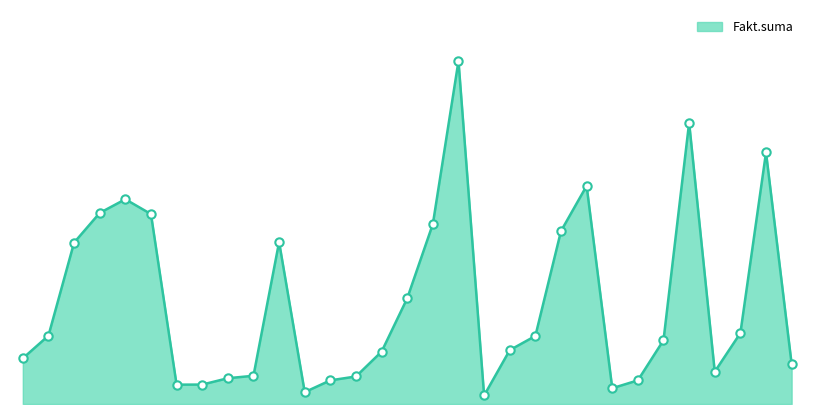

How many lines are shown in the chart?

1